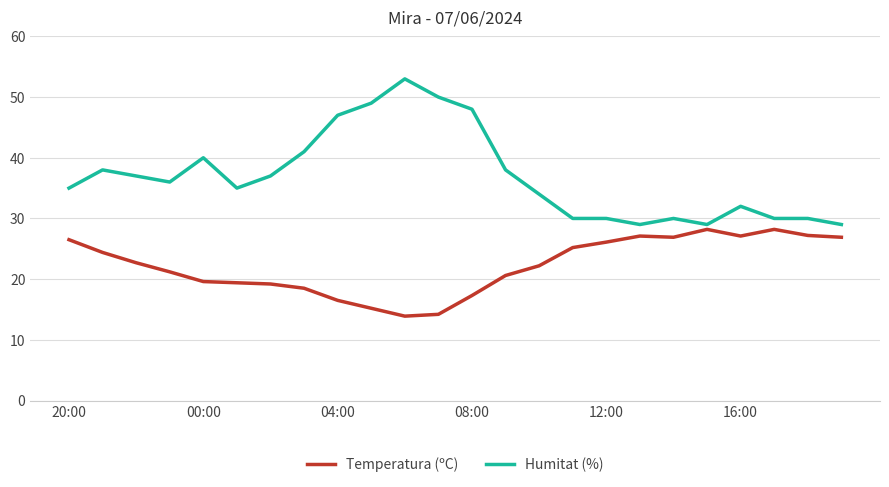

Which series has the largest total across all categories?

Humitat (%)